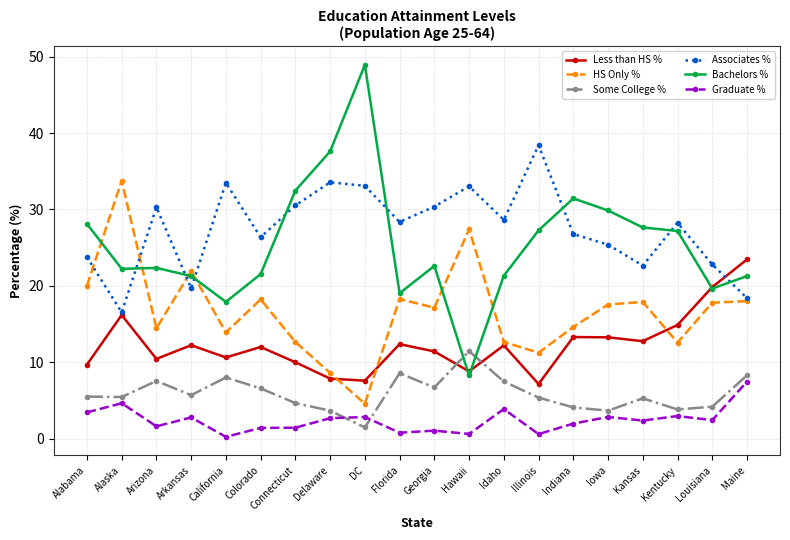

What are all the series names shown in the legend?

Less than HS %, HS Only %, Some College %, Associates %, Bachelors %, Graduate %